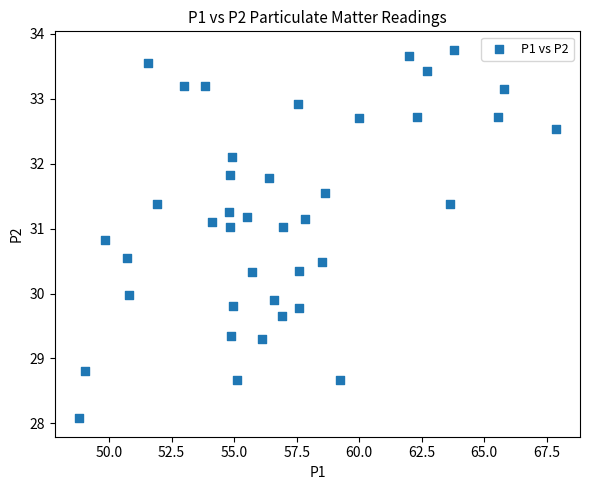

What is the range of X values (max minus min)?

19.1